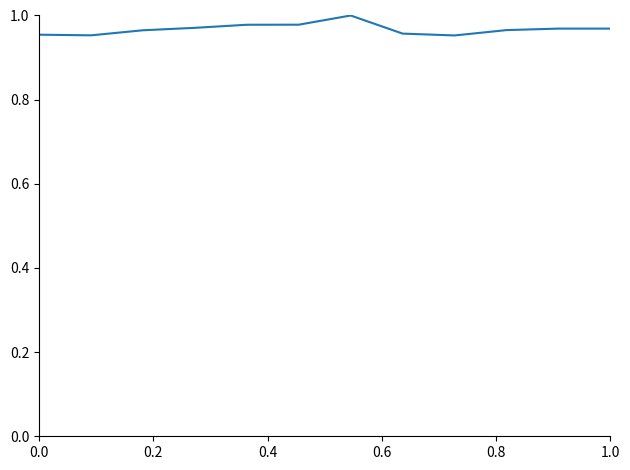

What is the maximum value shown in the chart?

1.0